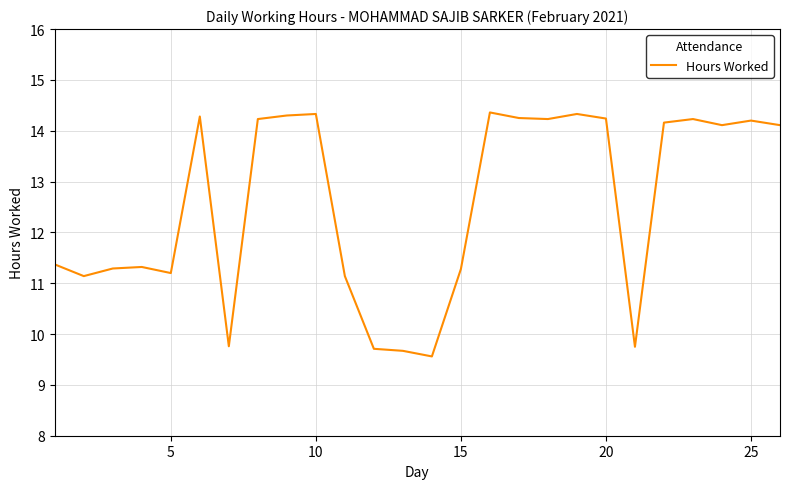

What is the difference between the maximum and minimum values?

4.8